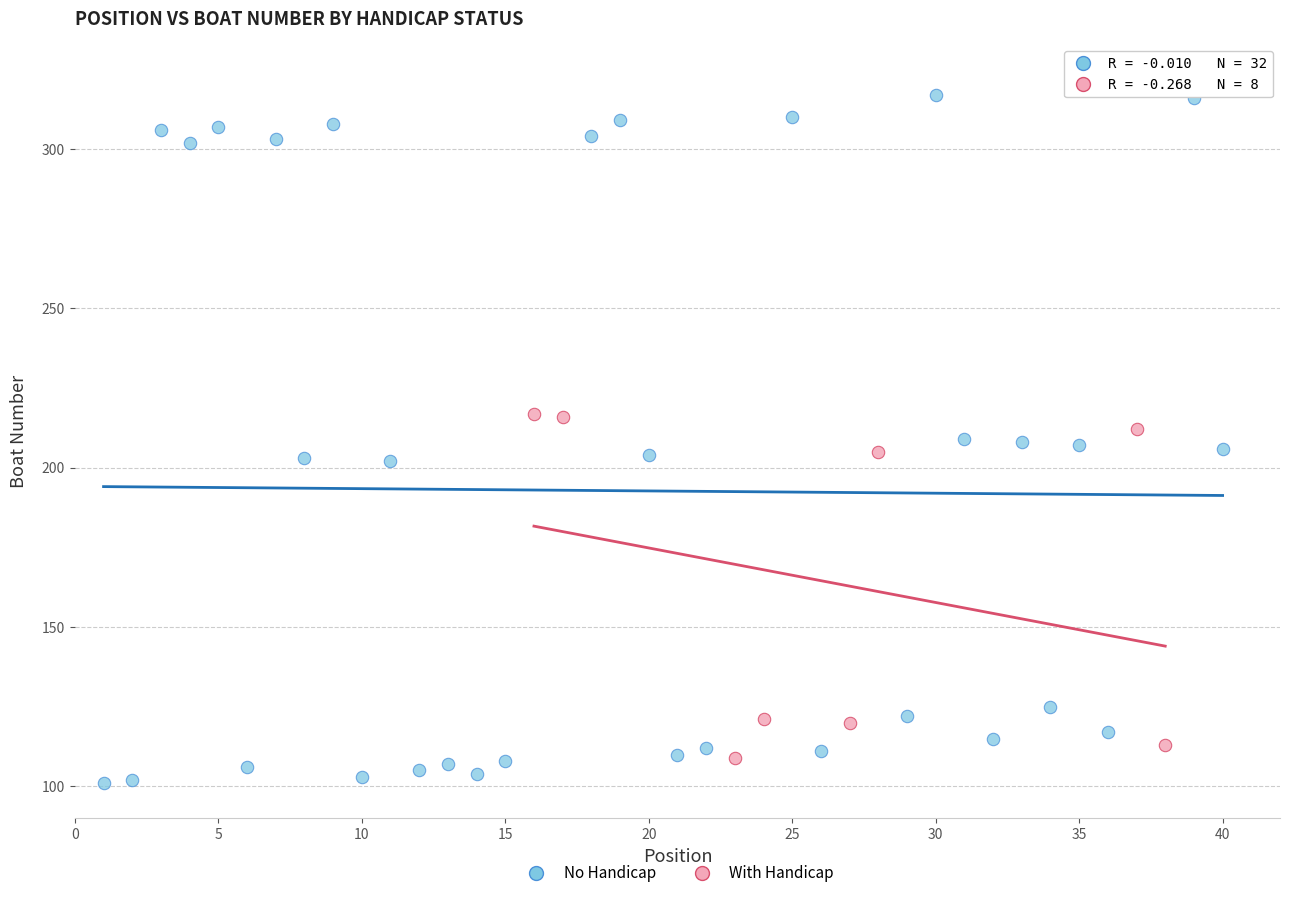

Which series reaches the maximum Y coordinate?

No Handicap